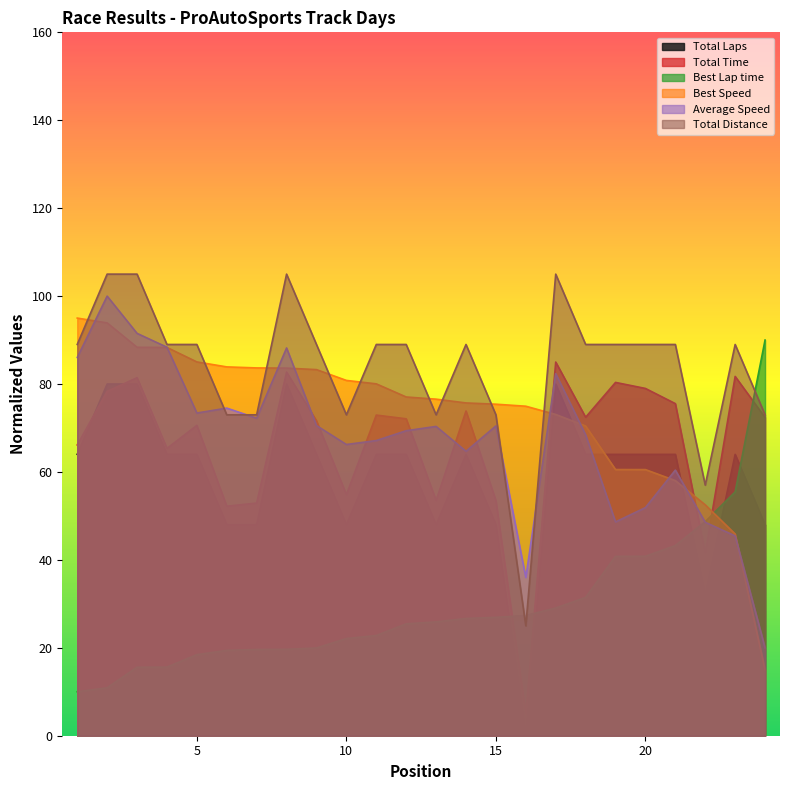

True or false: Total Distance and Total Laps cross at least once.

False